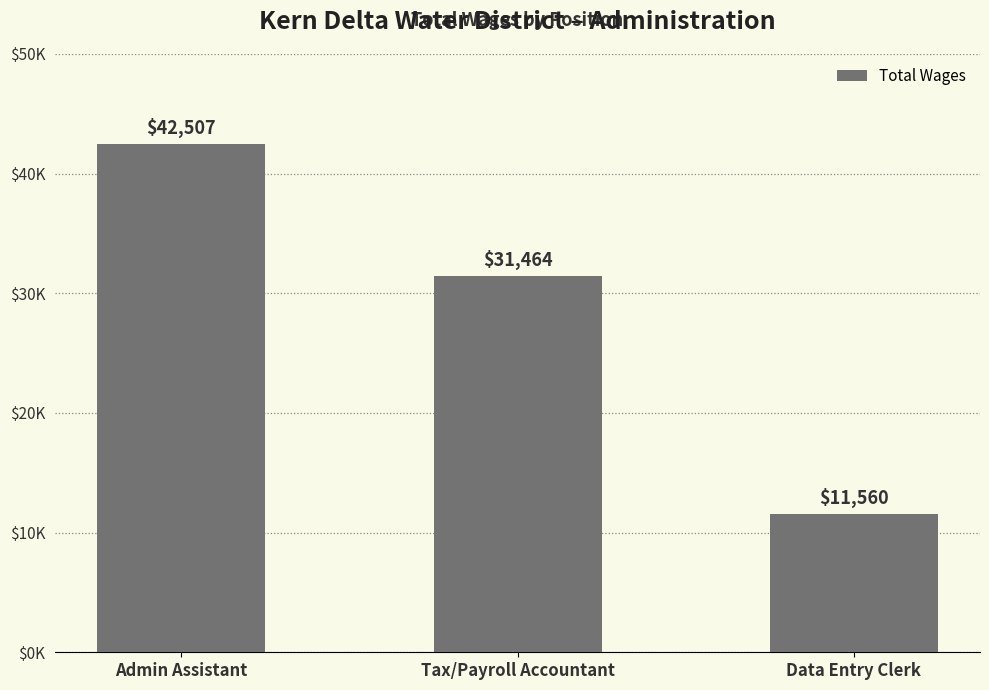

List the labels in order of value, largest first.

Admin Assistant, Tax/Payroll Accountant, Data Entry Clerk